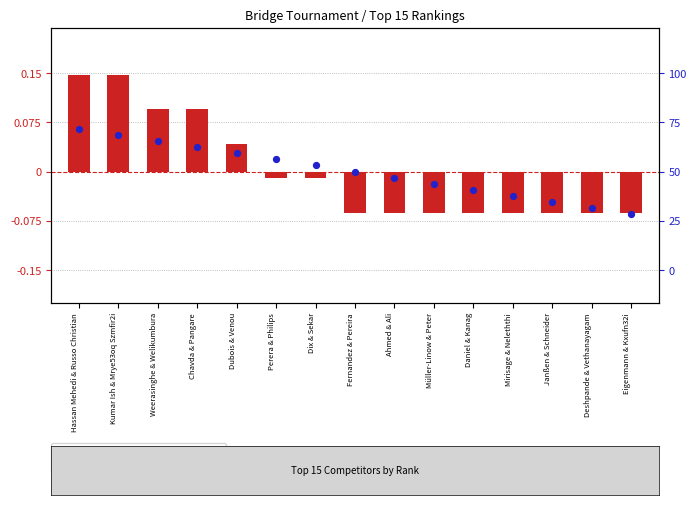

Which series has the largest total across all categories?

transformed count